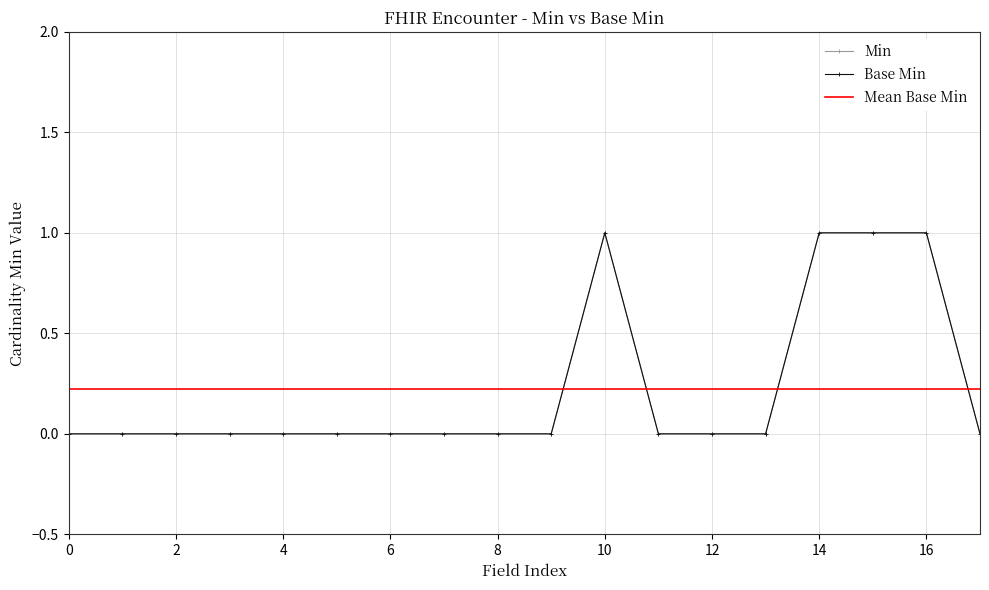

What is the difference between the maximum and minimum values in the Min series?

1